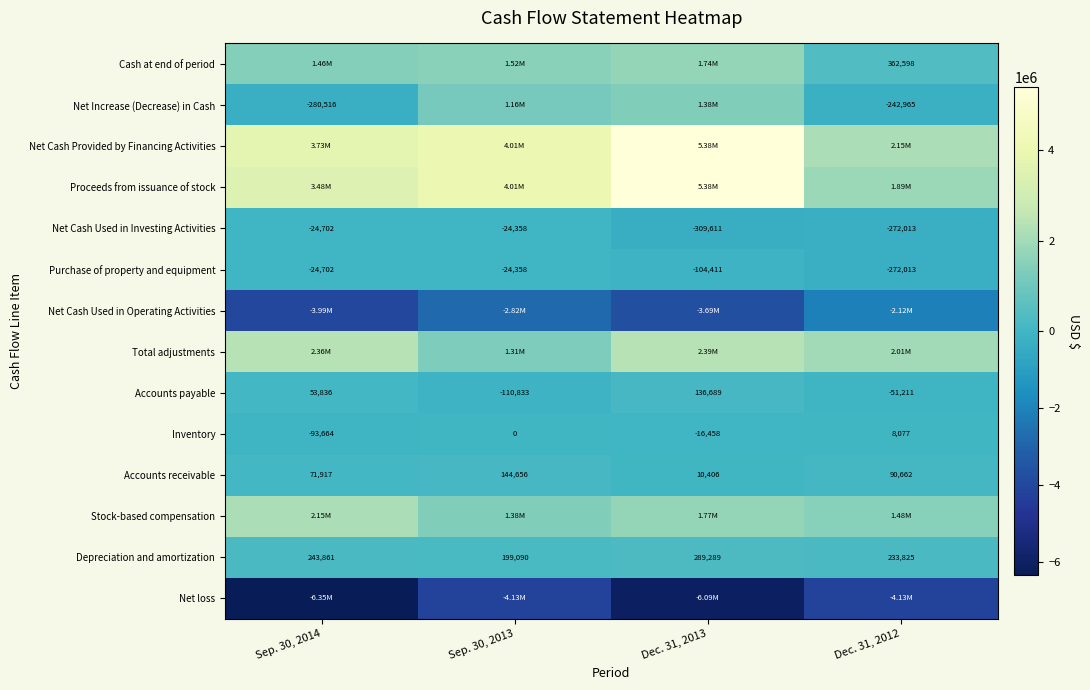

List the labels in order of Depreciation and amortization value, smallest first.

Sep. 30, 2013, Dec. 31, 2012, Sep. 30, 2014, Dec. 31, 2013